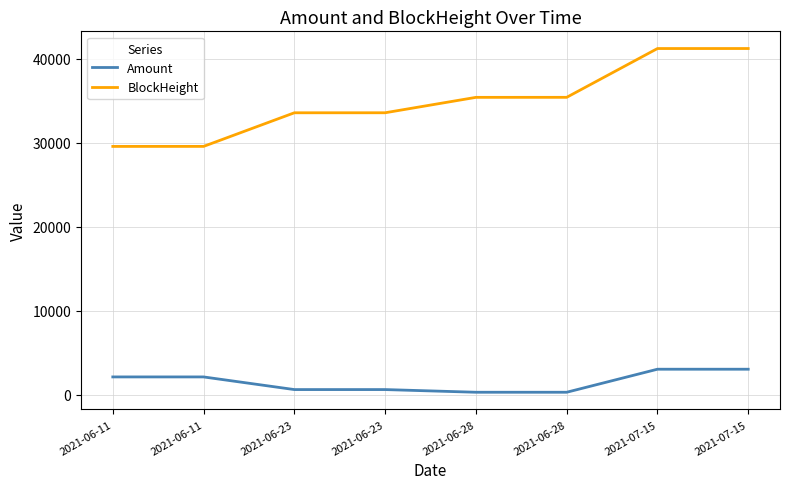

What is the label of the 4th point from the right?

2021-06-28